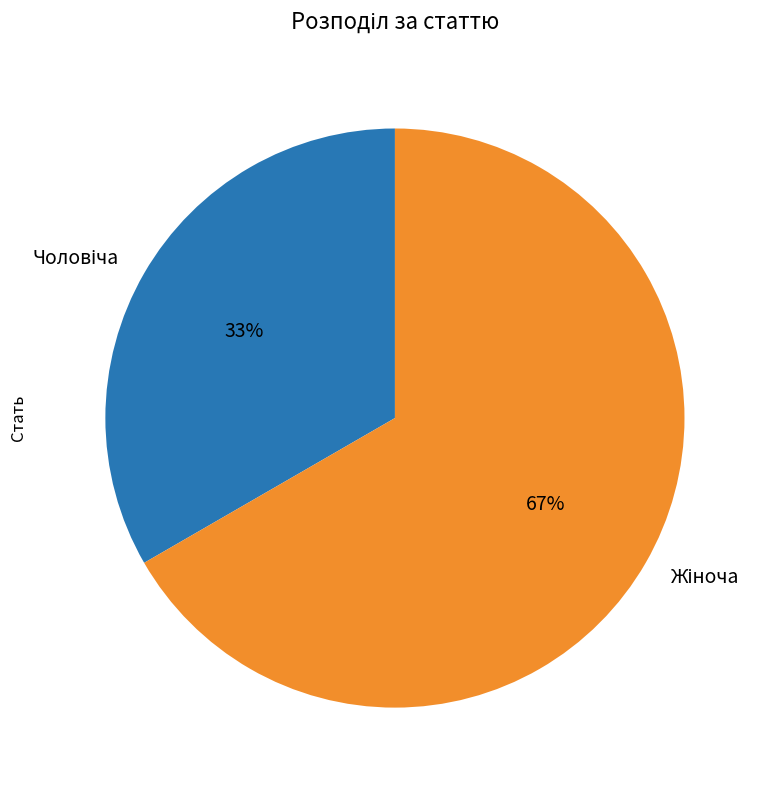

Does any single category account for the majority?

Yes